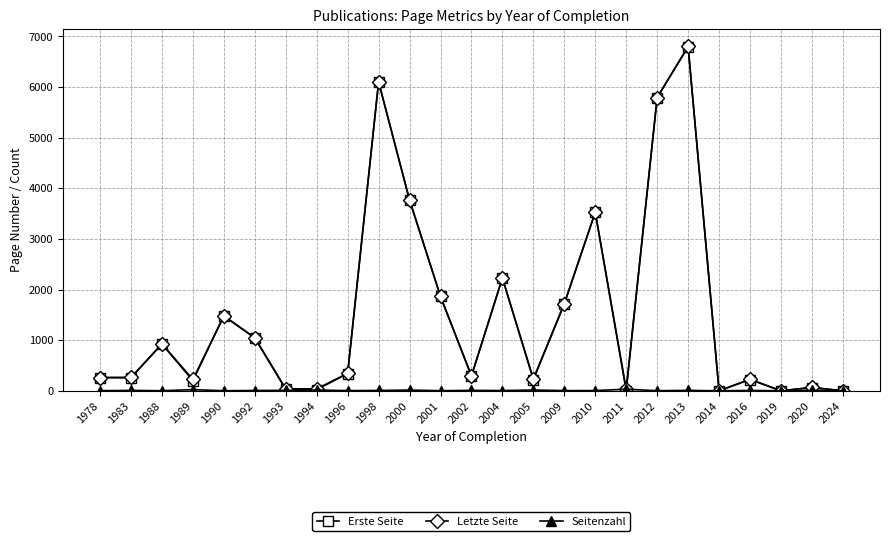

Count the number of categories in the chart.

25